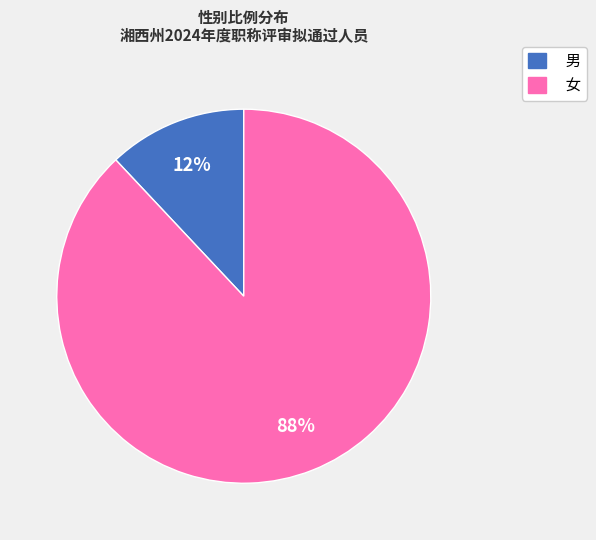

Rank the categories by value from lowest to highest.

男, 女